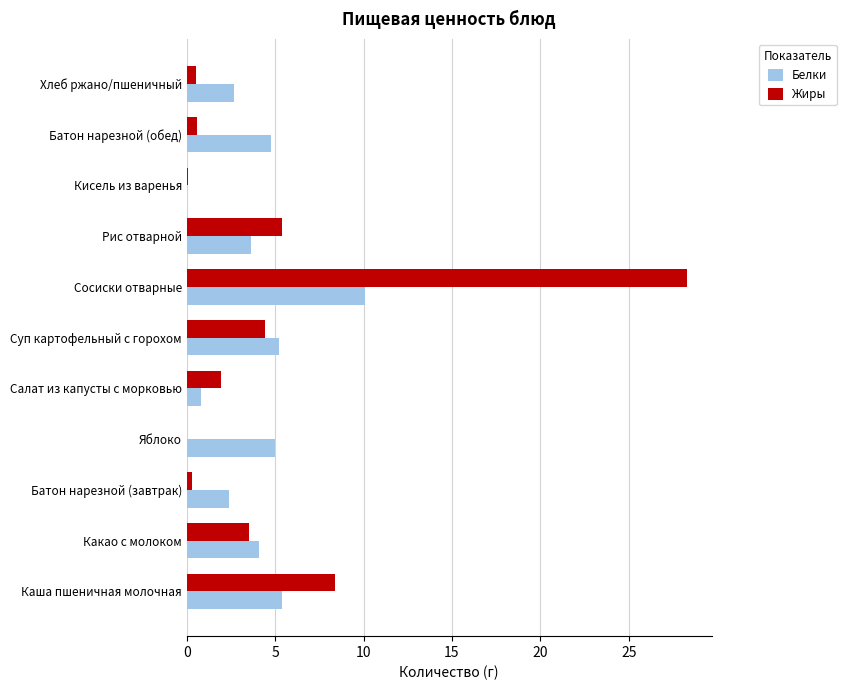

The Жиры series shows 3.5 at Какао с молоком. True or false?

True